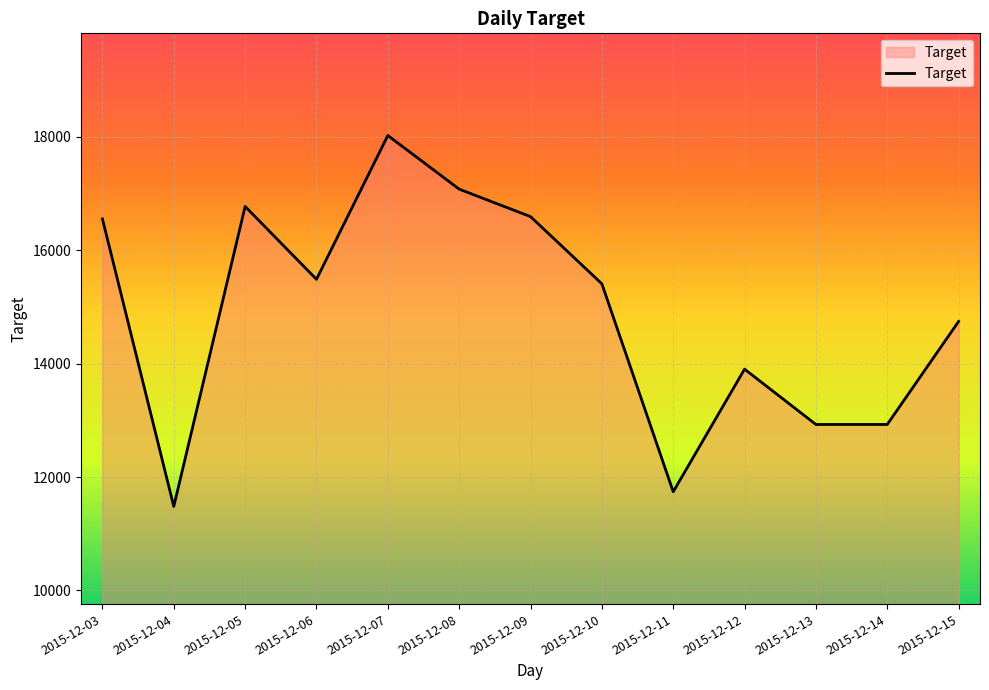

Reading left to right, list all the values displayed in this chart.

16552.8	11481.6	16772.8	15488.0	18024.0	17078.4	16593.6	15408.8	11740.8	13903.2	12927.6	12927.6	14744.4